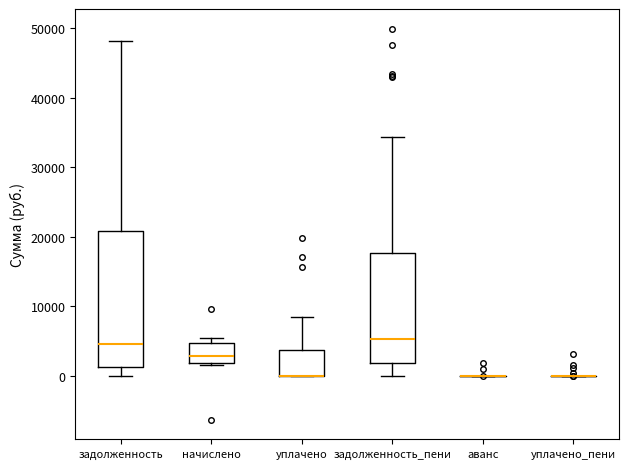

Reading left to right, transcribe this box plot: for each box, give where its median line is, the range the box spans, and where its two whiskers end, as read against the y-axis. The values are not printed on the chart, so give them approximately, as read against the axis.

задолженность: median 5000, box 1000 to 21000, whiskers 0 to 48000
начислено: median 3000, box 2000 to 5000, whiskers 2000 (just below the box's lower edge) to 6000
уплачено: median 0 (drawn on the box's lower edge), box 0 to 4000, whiskers 0 to 8000
задолженность_пени: median 5000, box 2000 to 18000, whiskers 0 to 34000
аванс: box collapsed to a line at 0, whiskers 0 to 0
уплачено_пени: box collapsed to a line at 0, whiskers 0 to 0